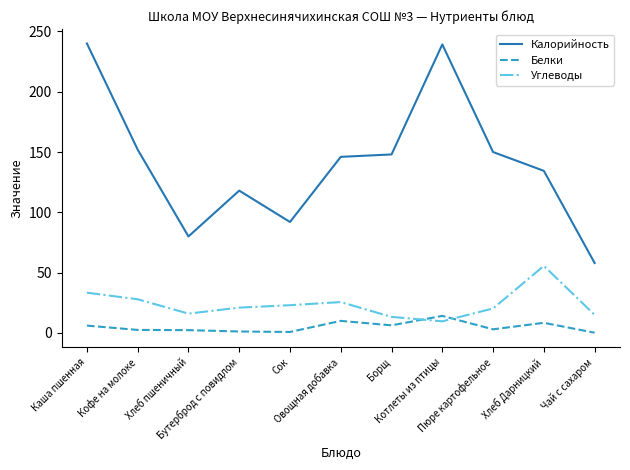

Which series has the widest spread of values?

Калорийность